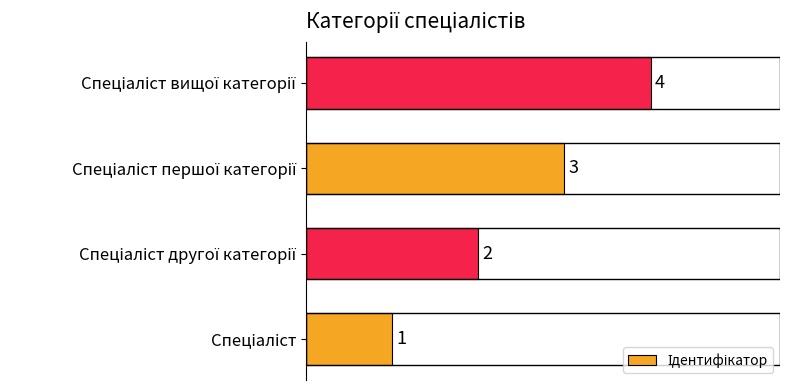

Count the values in the range 2 to 4.

3